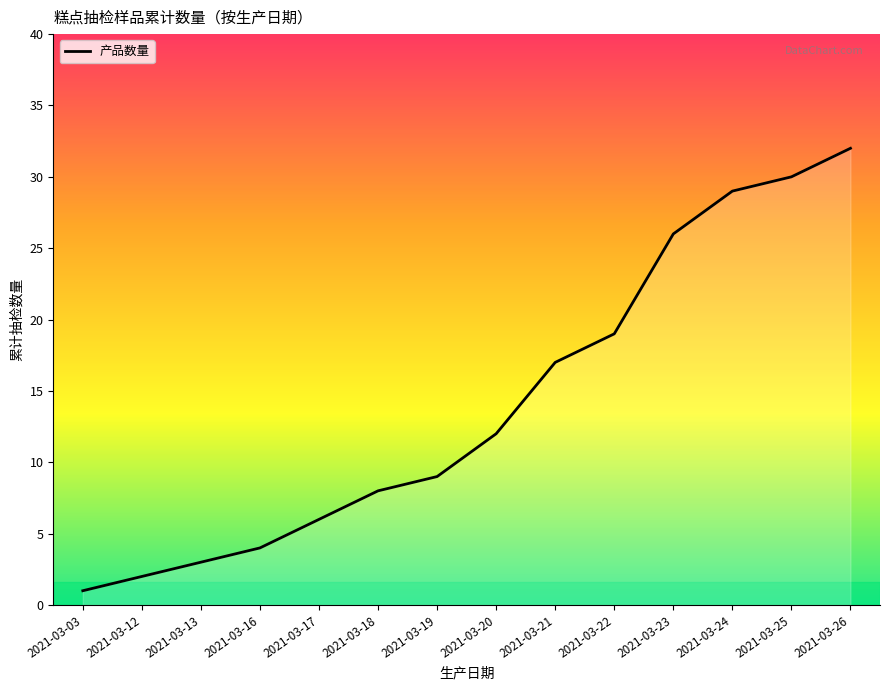

List the labels in order of value, smallest first.

2021-03-03, 2021-03-12, 2021-03-13, 2021-03-16, 2021-03-17, 2021-03-18, 2021-03-19, 2021-03-20, 2021-03-21, 2021-03-22, 2021-03-23, 2021-03-24, 2021-03-25, 2021-03-26